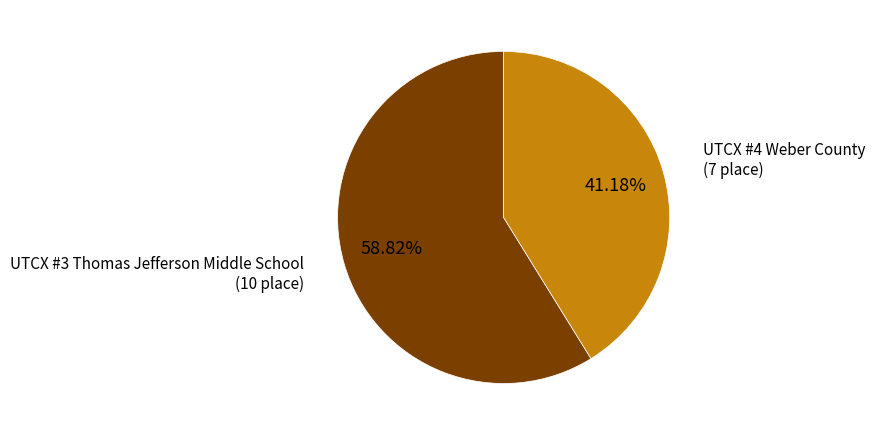

How many slices are in this pie chart?

2